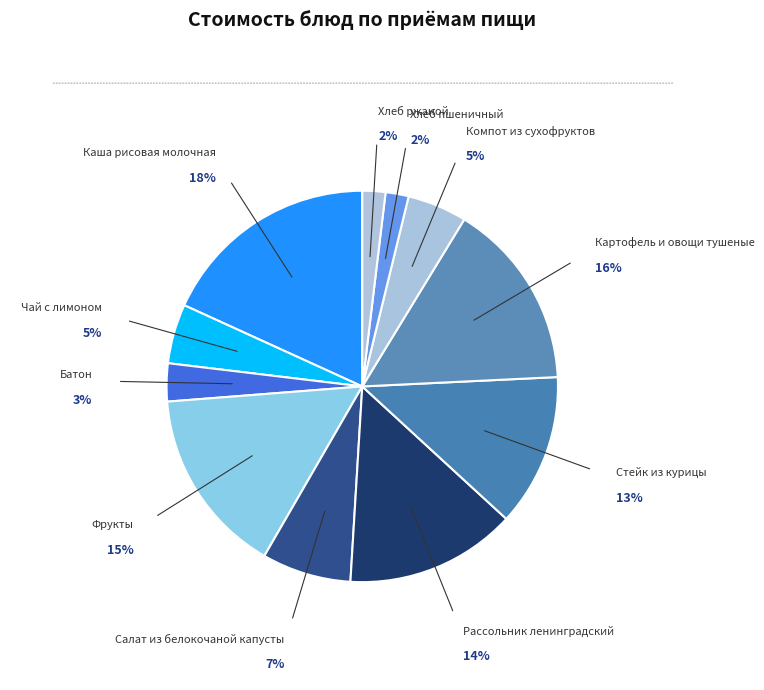

How many slices are in this pie chart?

11